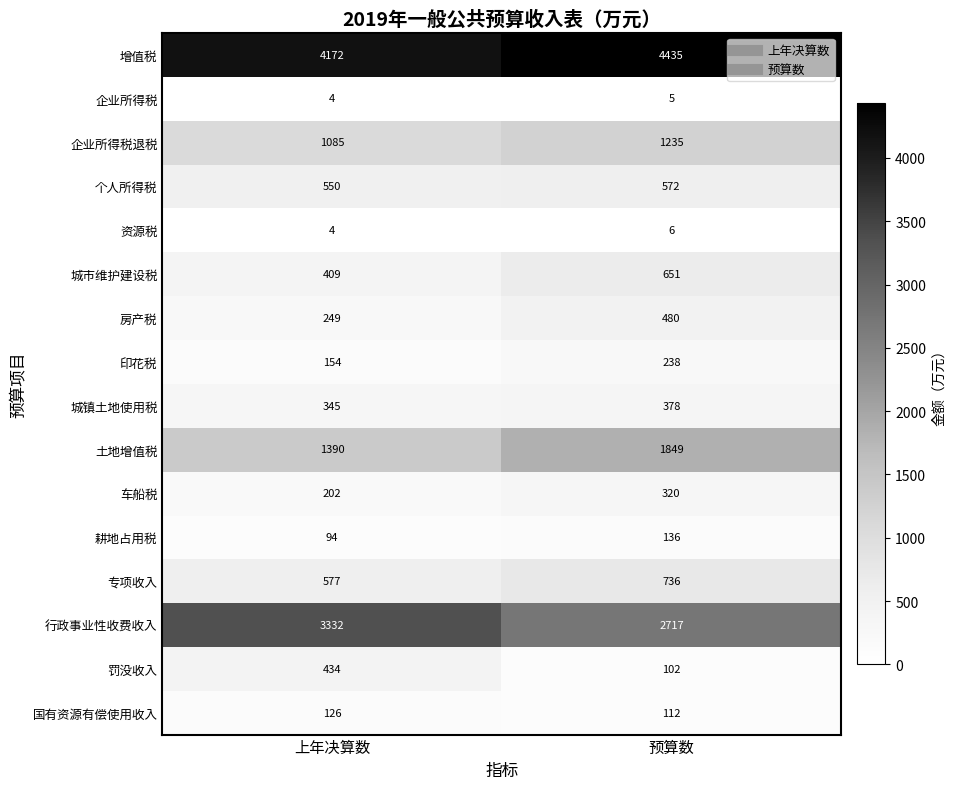

Rank the categories by 耕地占用税 value from highest to lowest.

预算数, 上年决算数